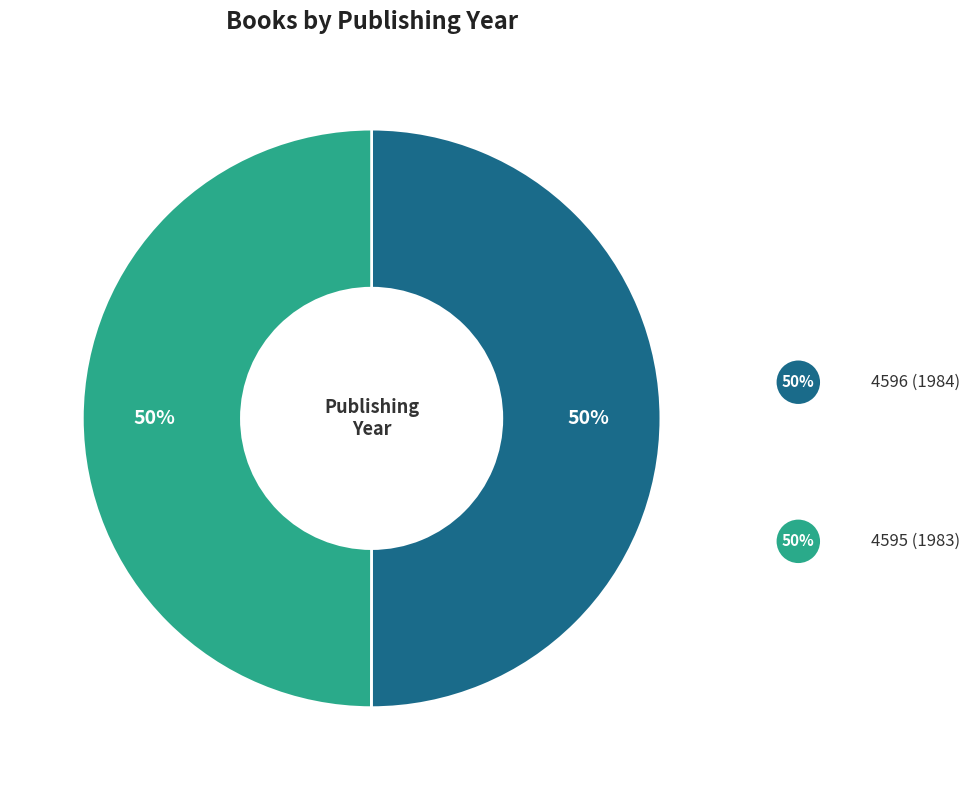

To the nearest percent, what is the average slice percentage?

50%